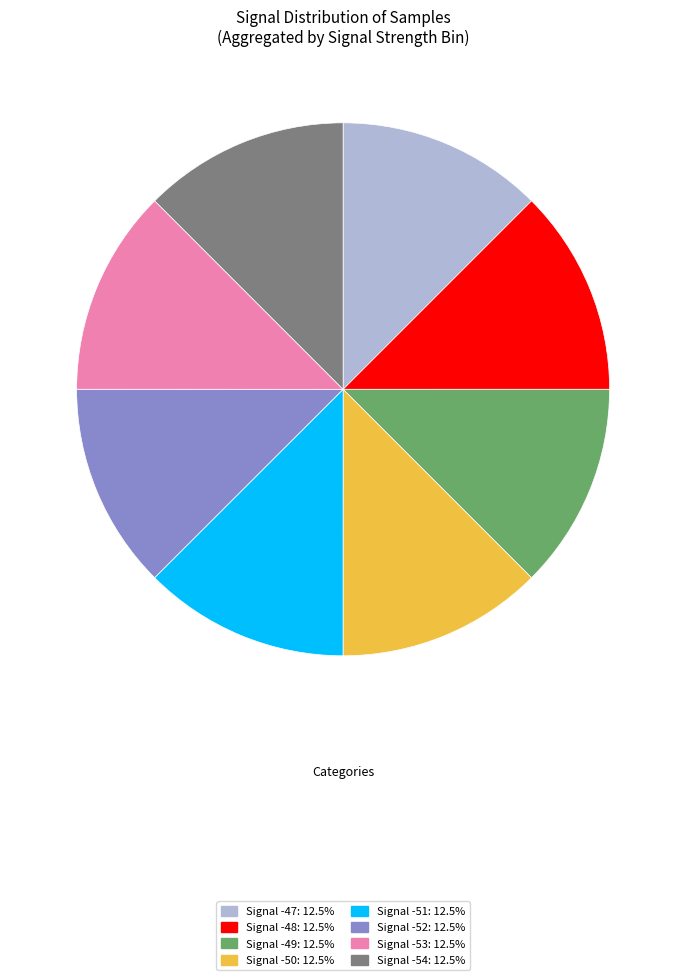

Is there a majority slice in this chart?

No